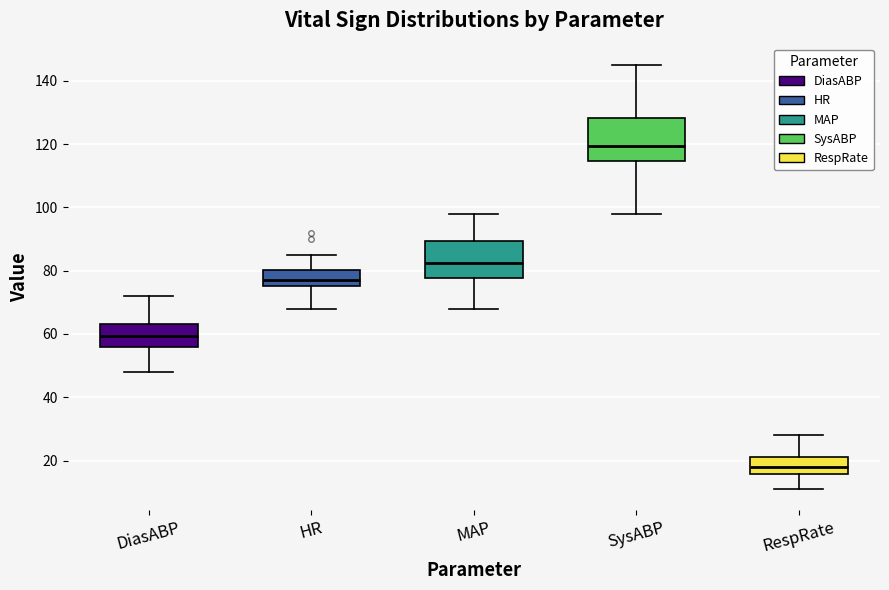

Which box has the highest median line?

SysABP